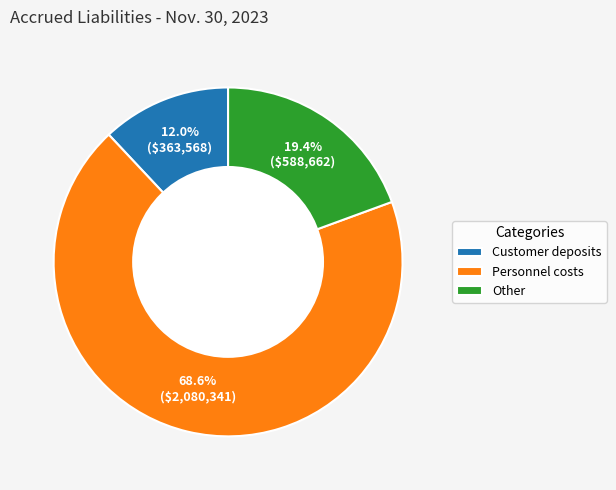

Which slice is the largest?

Personnel costs